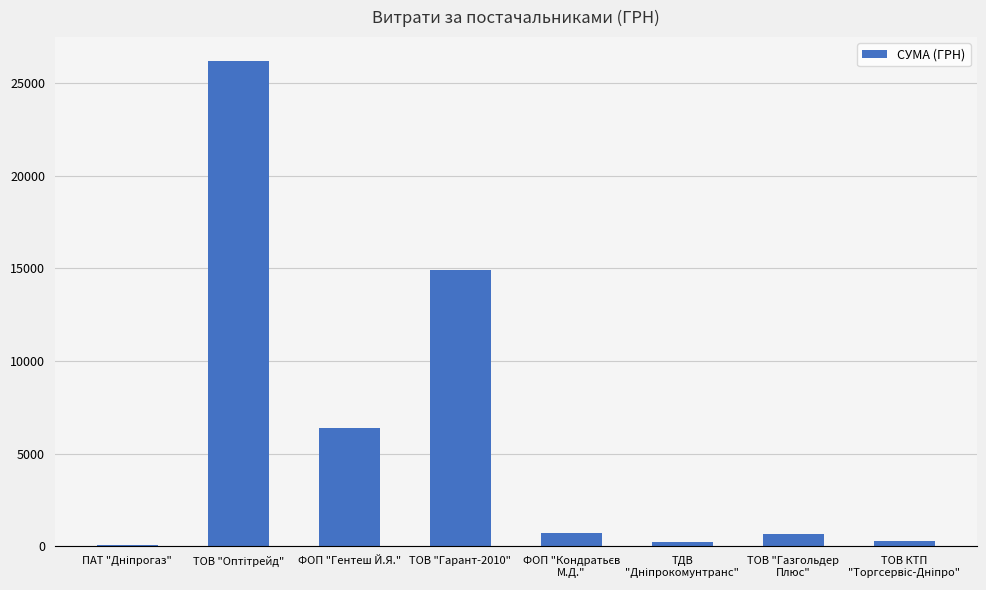

What is the sum of all values?

49445.0